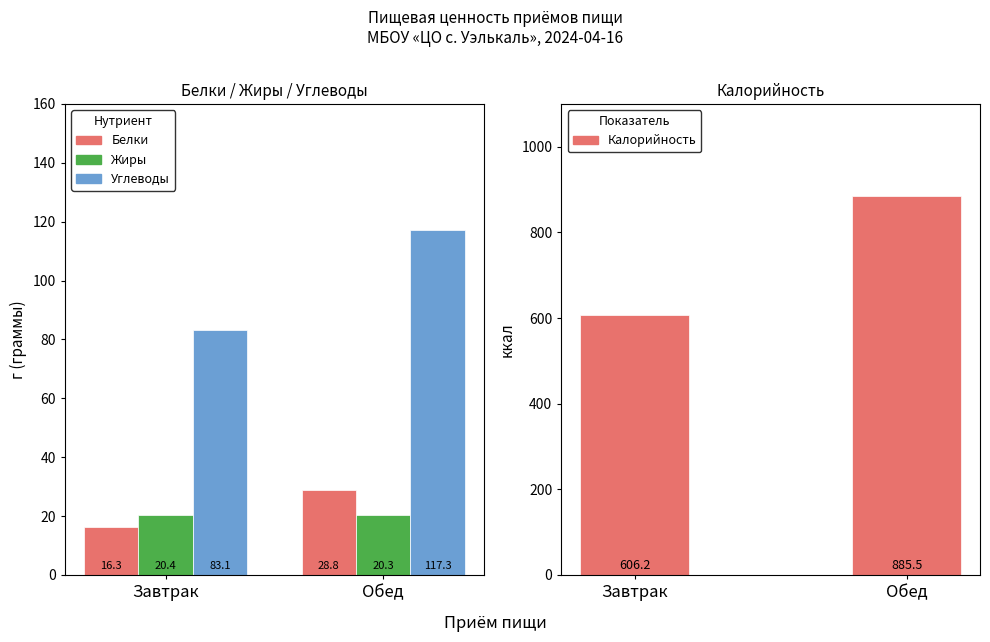

What is the label of the 1st bar from the left?

Завтрак